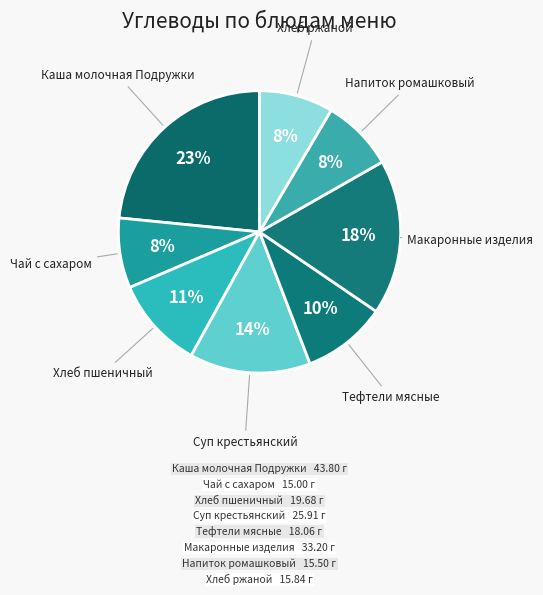

How many segments does this pie chart have?

8